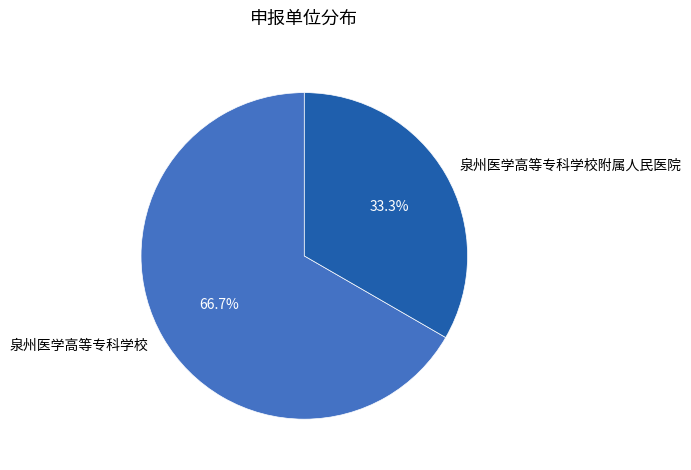

To the nearest percent, what is the combined percentage of 泉州医学高等专科学校 and 泉州医学高等专科学校附属人民医院?

100%